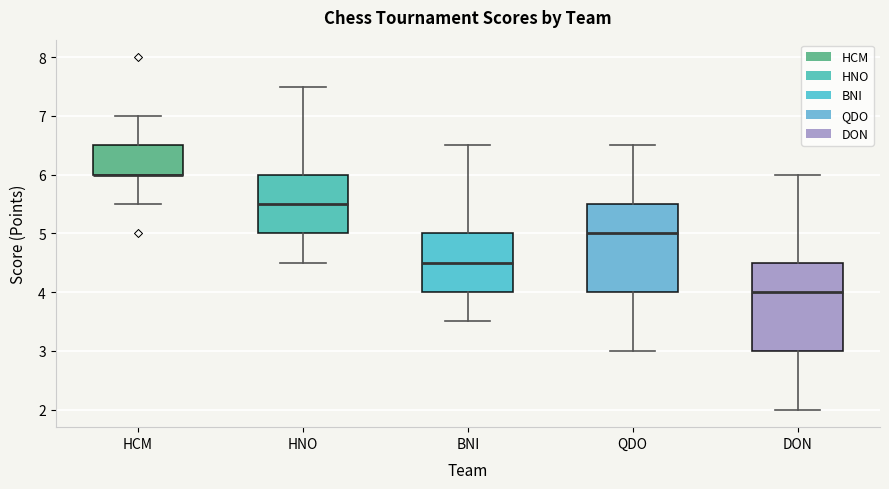

Where does the lower whisker of the box for DON end on the y-axis? The values are not printed on the chart, so give them approximately, as read against the axis.

2.0